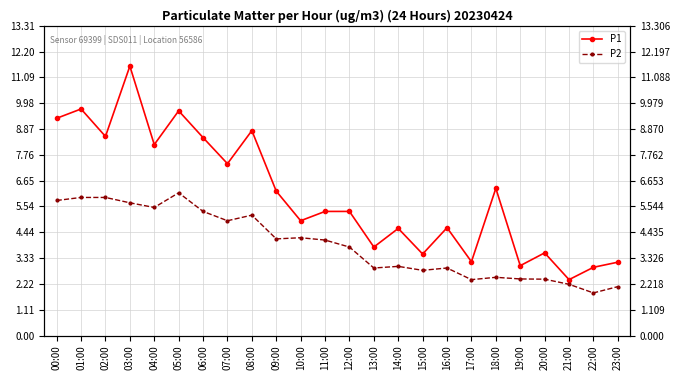

How many values in the P2 series exceed 4?

12